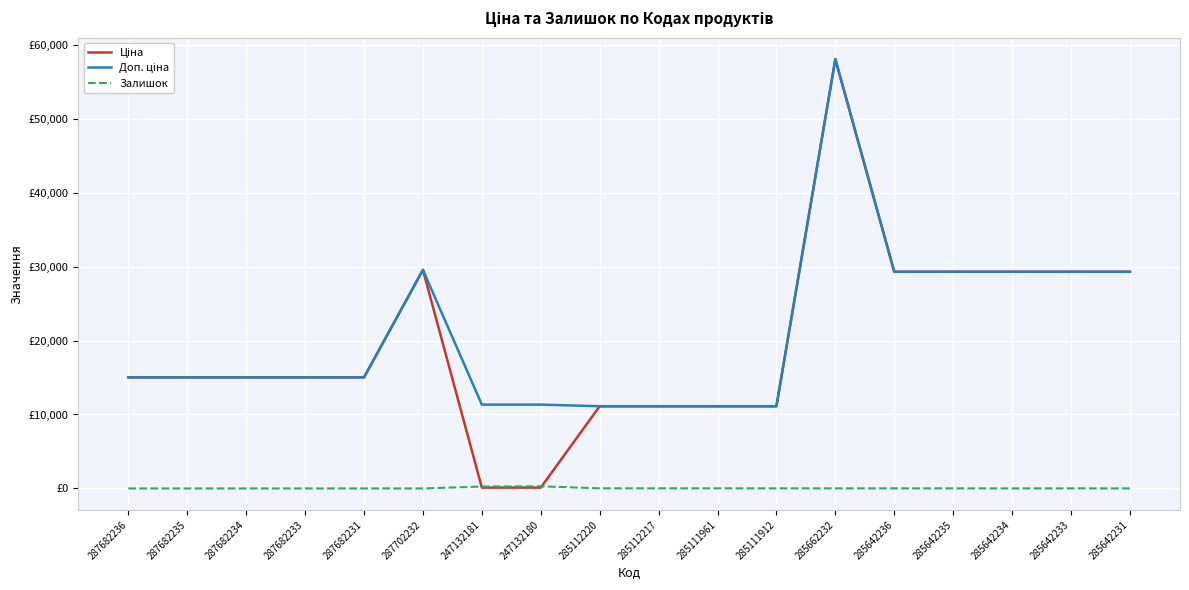

Is this an area chart (filled region under the line)?

No